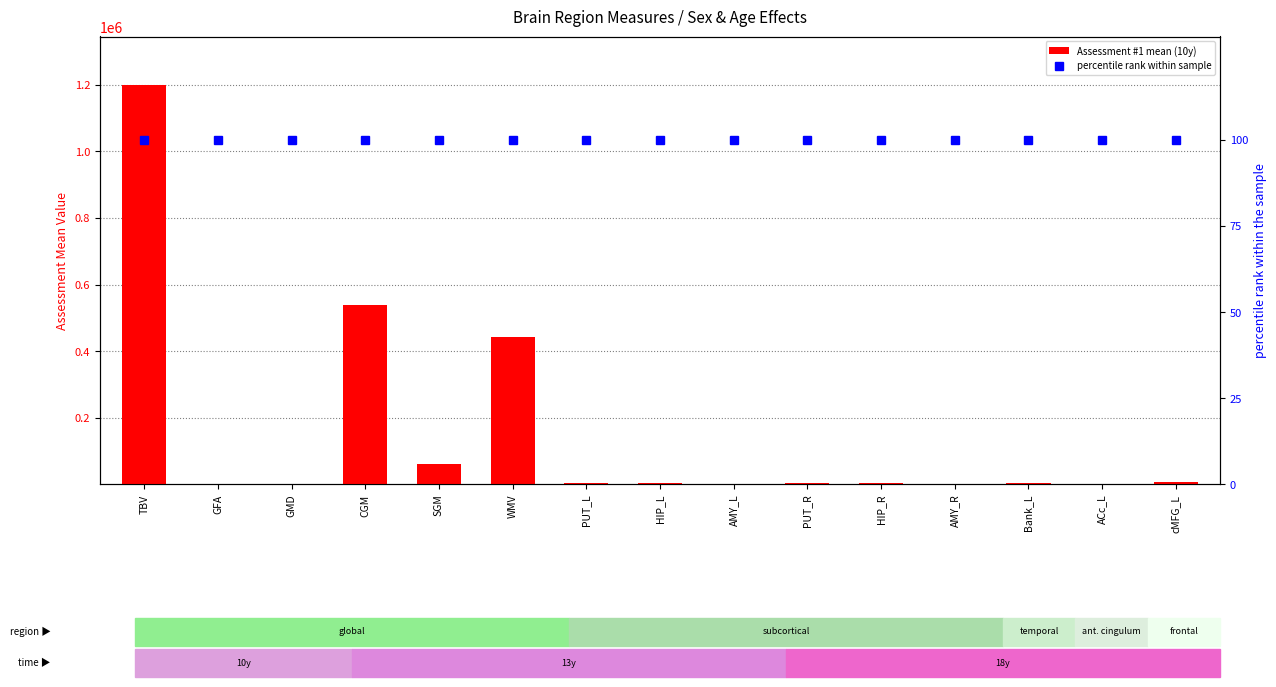

What are all the series names shown in the legend?

Assessment #1 mean (10y), percentile rank within sample